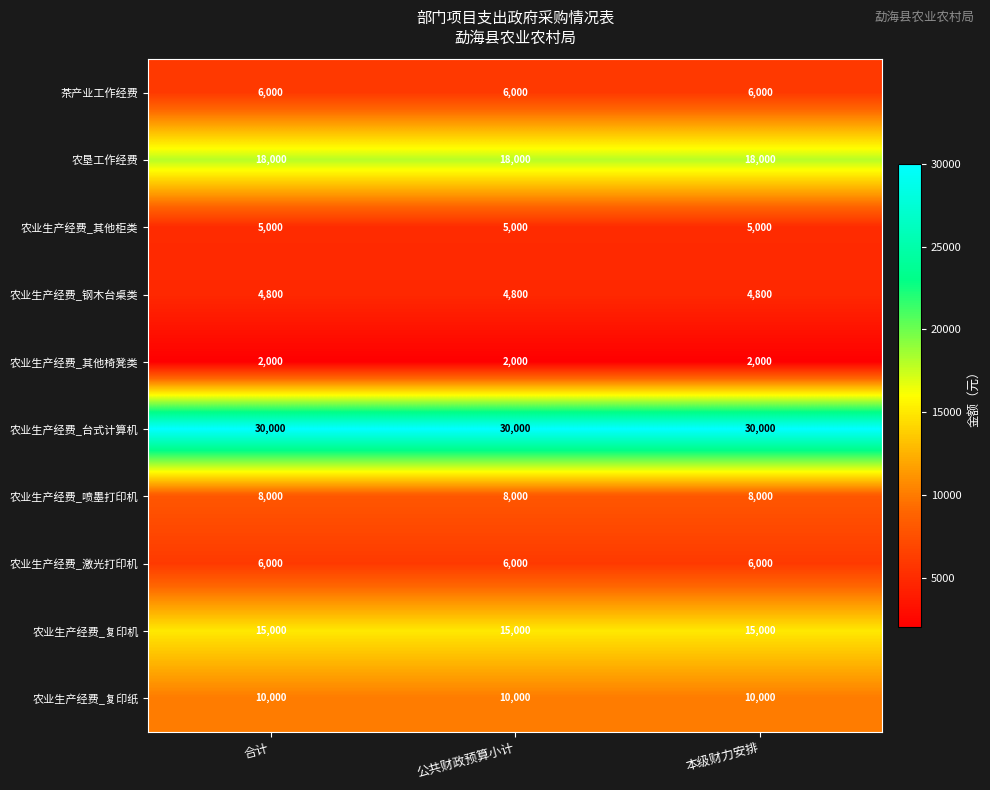

Is it true that 农业生产经费_复印纸 equals 10000 at 本级财力安排?

True